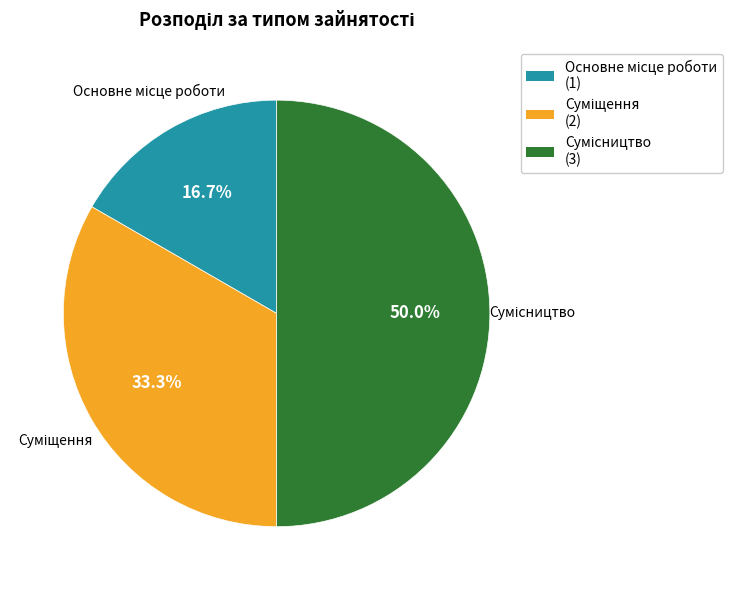

What is the change in value from Суміщення to Сумісництво?

+1